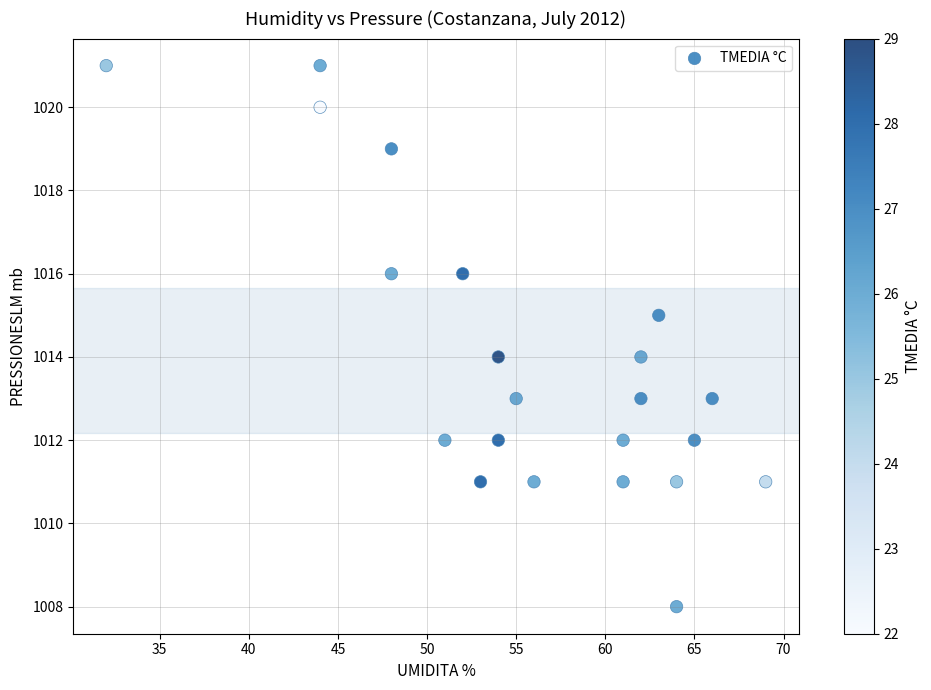

What is the range of Y values (max minus min)?

13